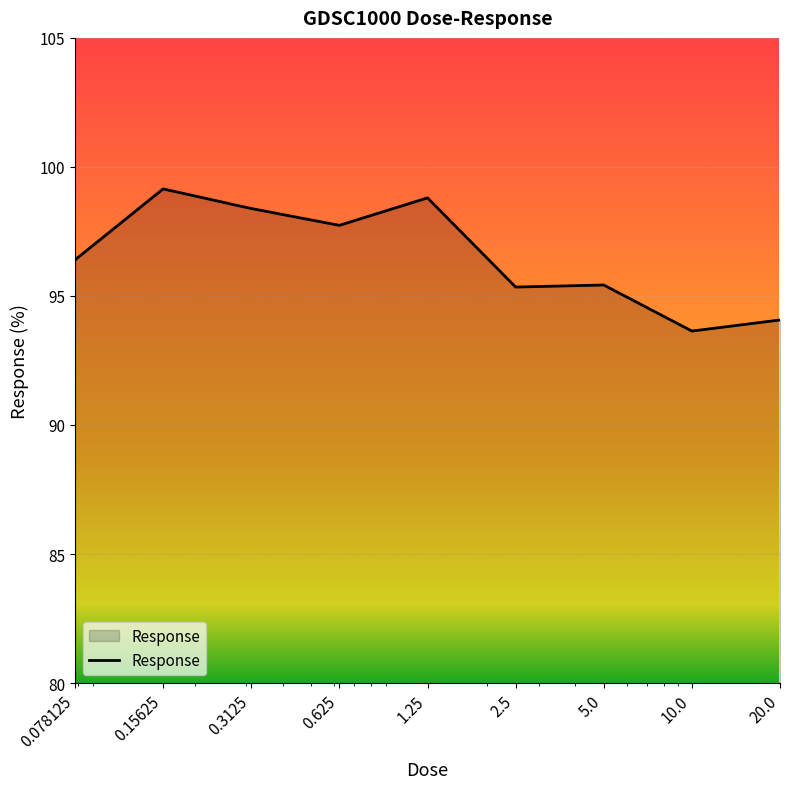

How many values are below 96?

4